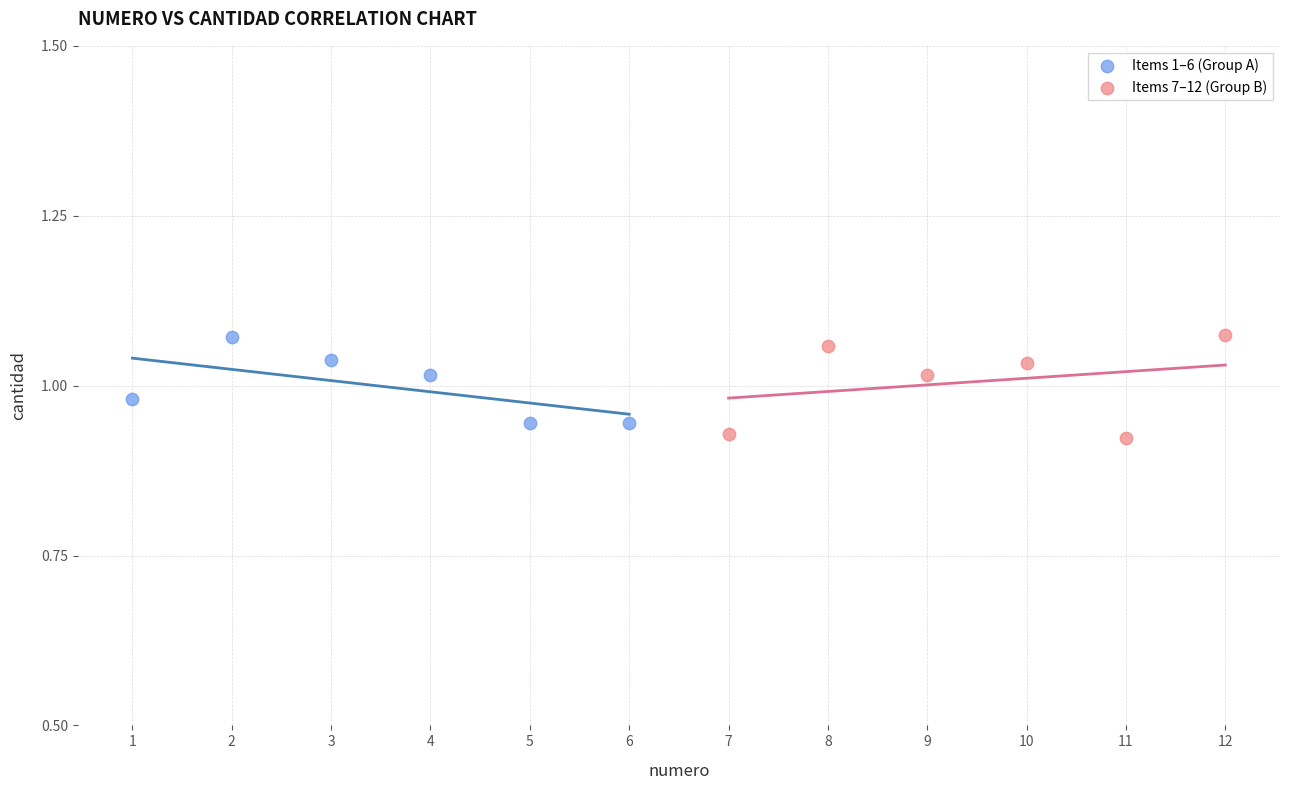

What are all the series names shown in the legend?

Items 1–6 (Group A), Items 7–12 (Group B)